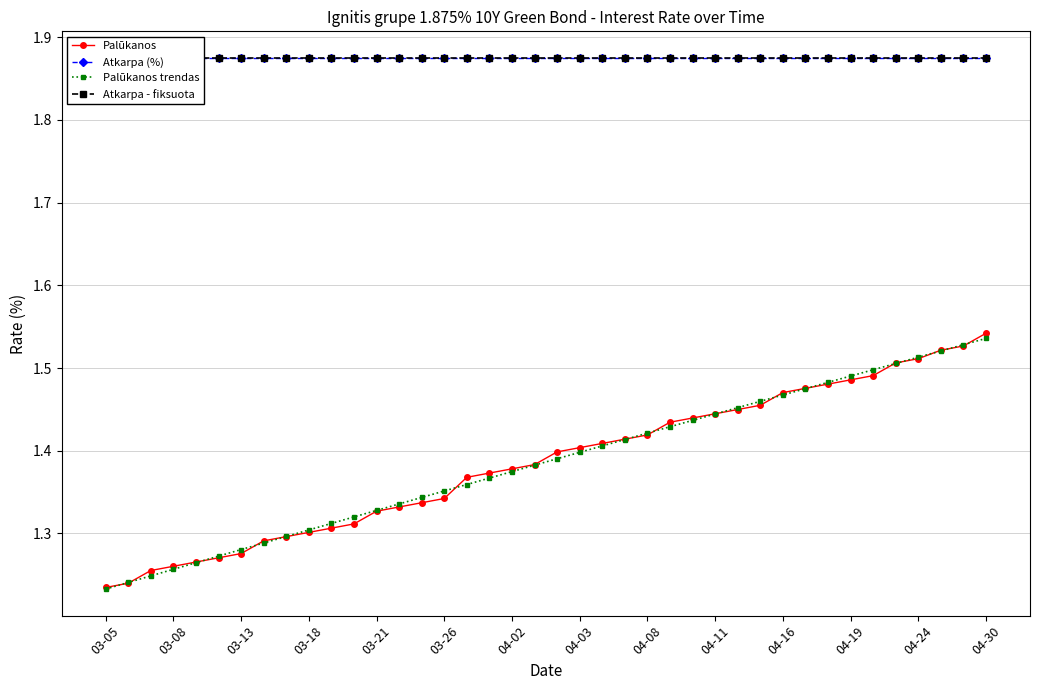

How many Palūkanos trendas values are between 1 and 2?

40